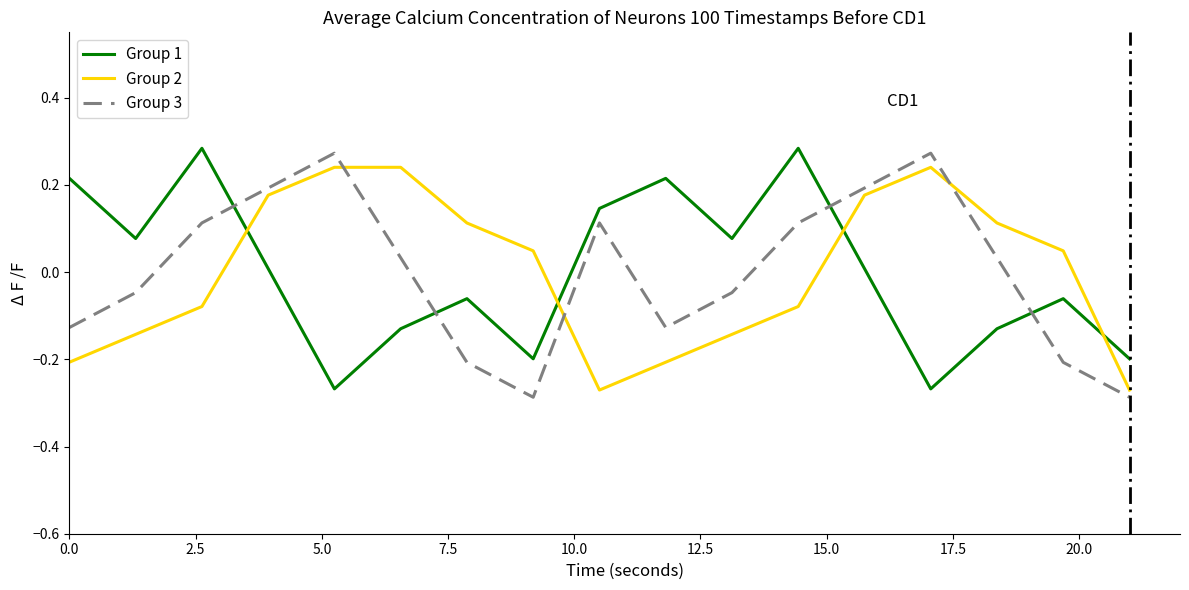

What is the difference between the maximum and minimum values in the Group 2 series?

0.5